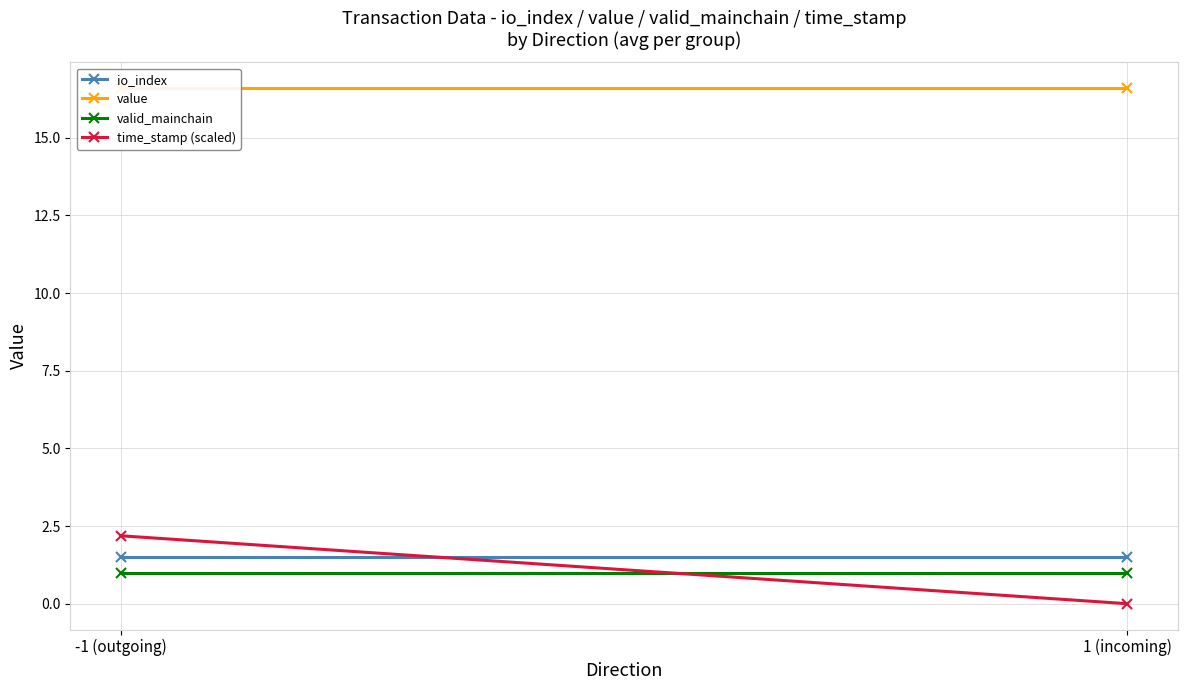

Rank the series by their maximum value, from highest to lowest.

value, time_stamp (scaled), io_index, valid_mainchain